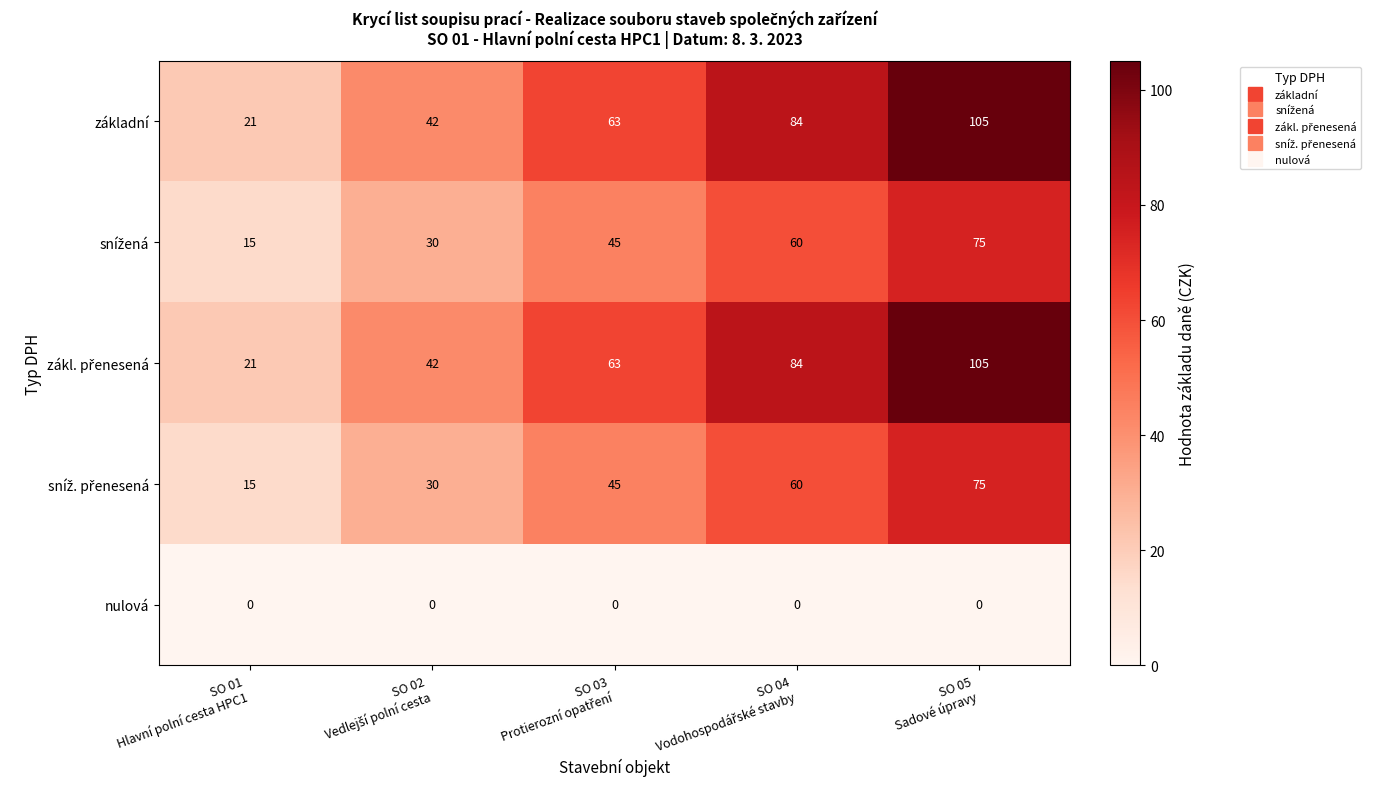

Count the number of categories in the chart.

5